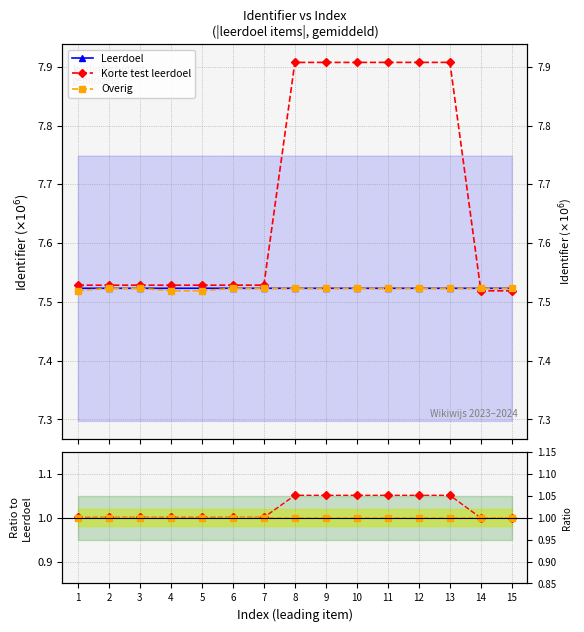

Count the Korte test leerdoel values in the range 7 to 8.

15